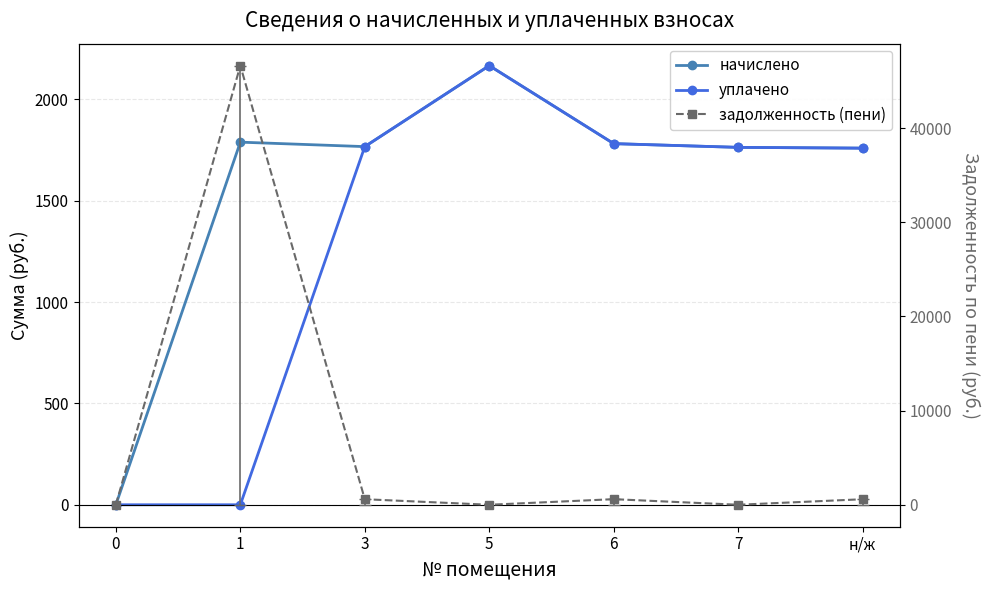

At how many categories does at least one series exceed 38560?

1